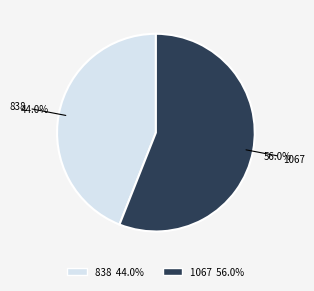

How many slices are in this pie chart?

2